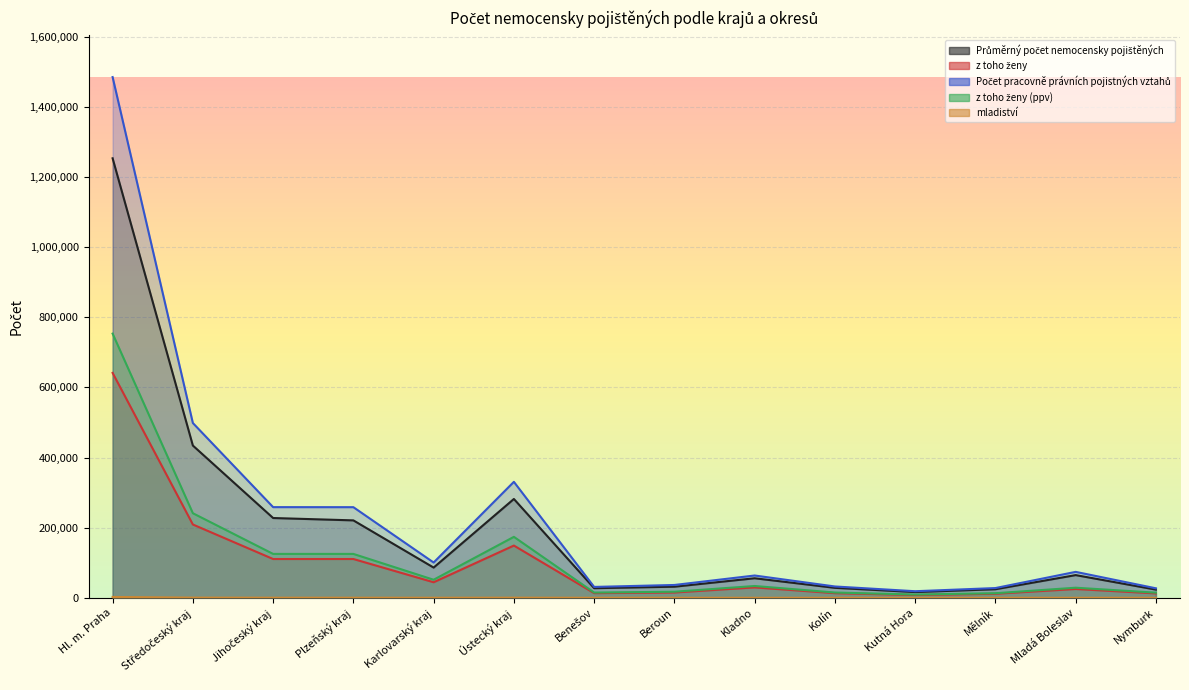

True or false: mladiství has more than 0 interior local peaks.

True